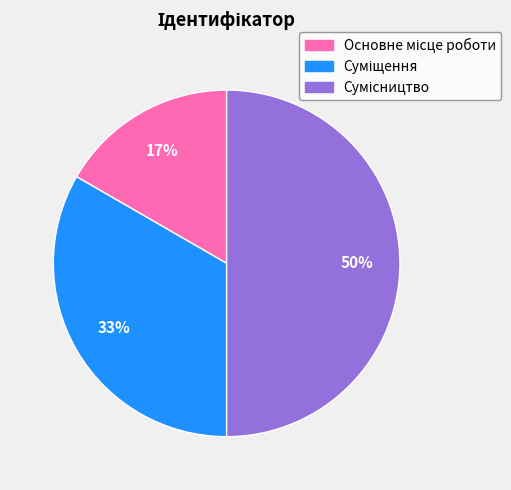

To the nearest percent, what is the difference between the largest and smallest slice percentages?

33%